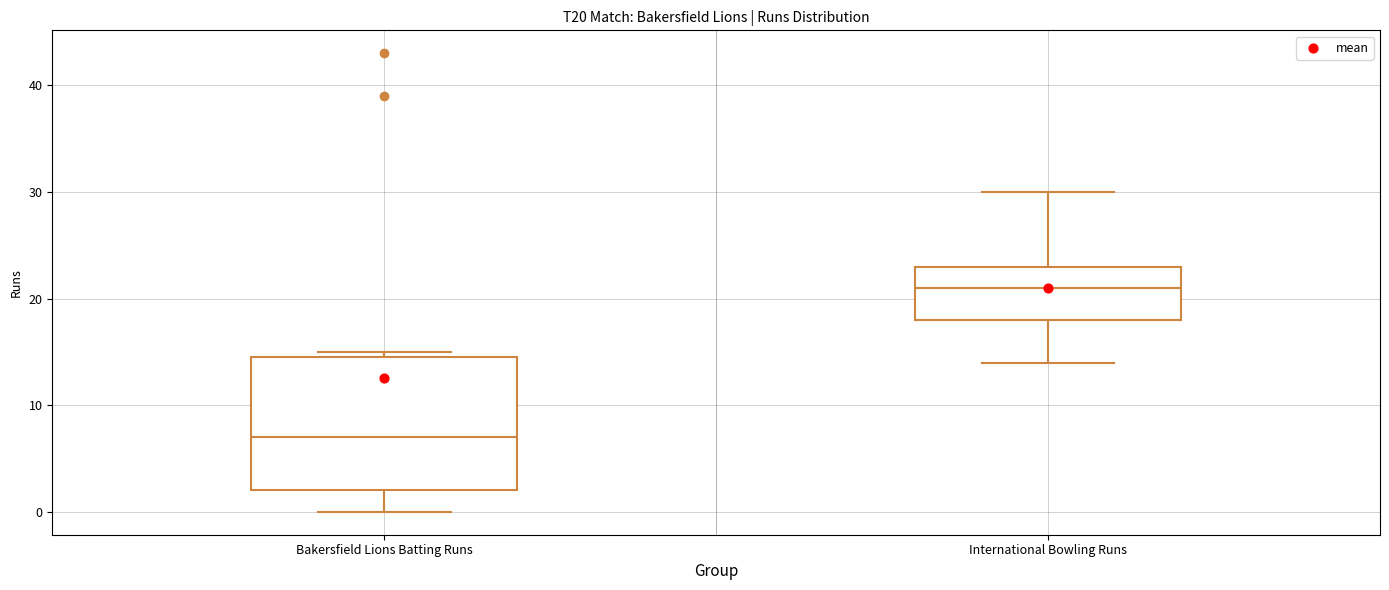

Reading left to right, transcribe this box plot: for each box, give where its median line is, the range the box spans, and where its two whiskers end, as read against the y-axis. The values are not printed on the chart, so give them approximately, as read against the axis.

Bakersfield Lions Batting Runs: median 7, box 2 to 15, whiskers 0 to 15 (just above the box's upper edge)
International Bowling Runs: median 21, box 18 to 23, whiskers 14 to 30